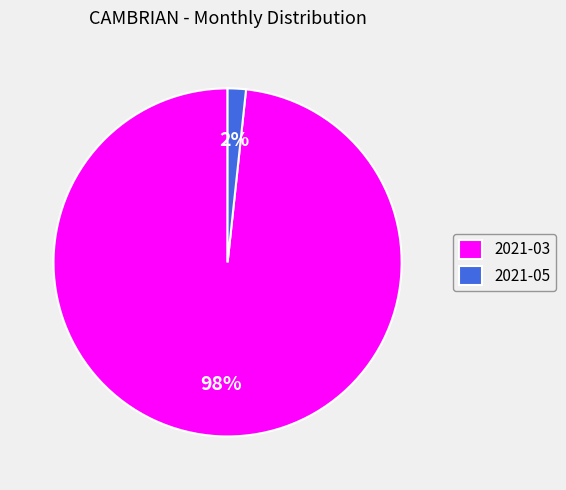

To the nearest percent, what is the average slice percentage?

50%